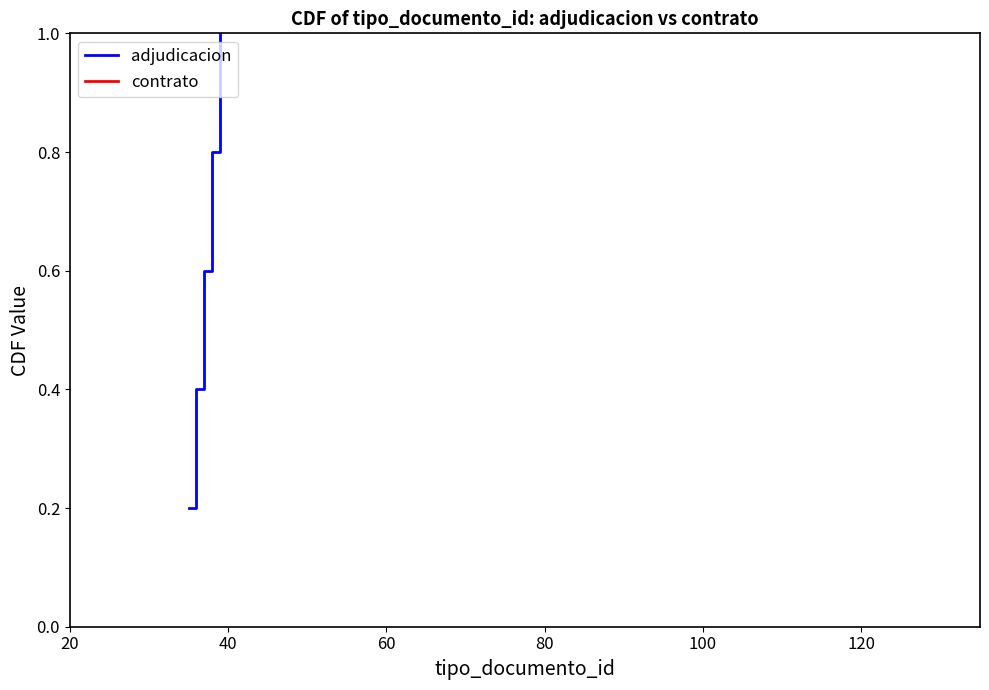

What is the maximum value for adjudicacion?

1.0